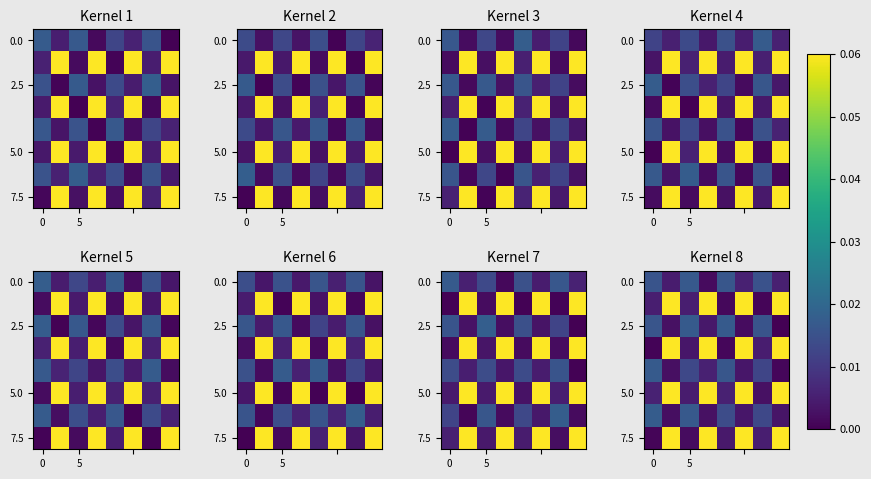

Count the number of data series in this chart.

8